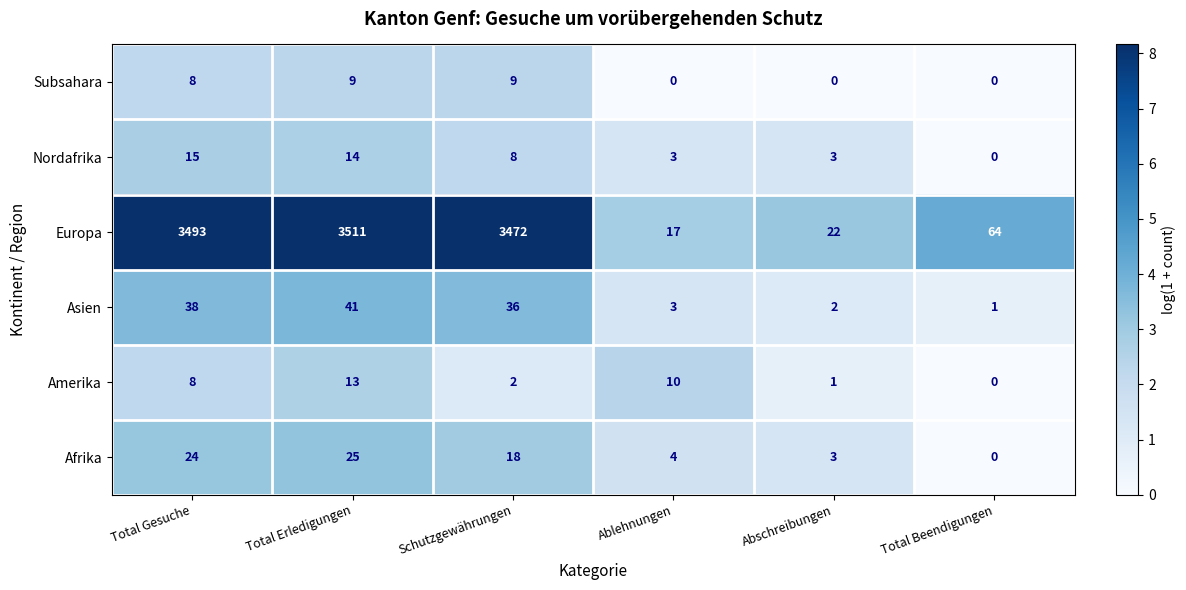

At which category is the sum across all series the highest?

Total Erledigungen